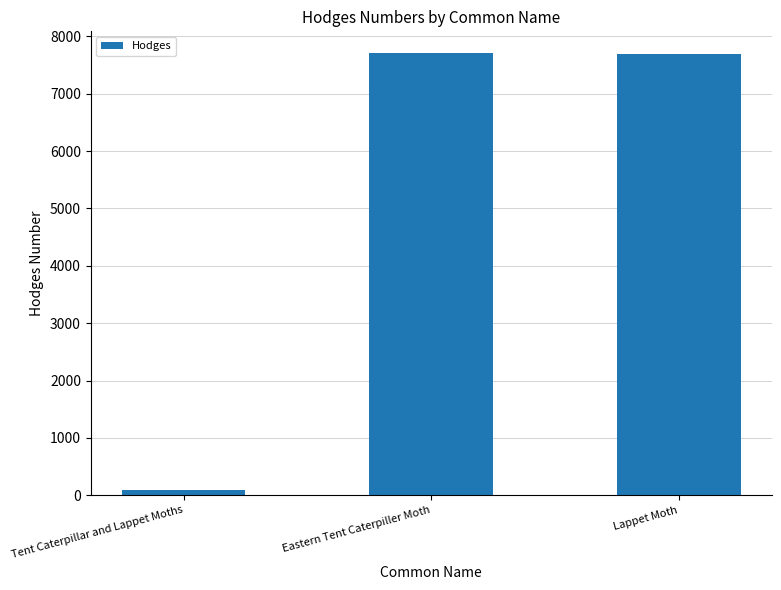

Is it true that the value at Tent Caterpillar and Lappet Moths is 87.1?

True